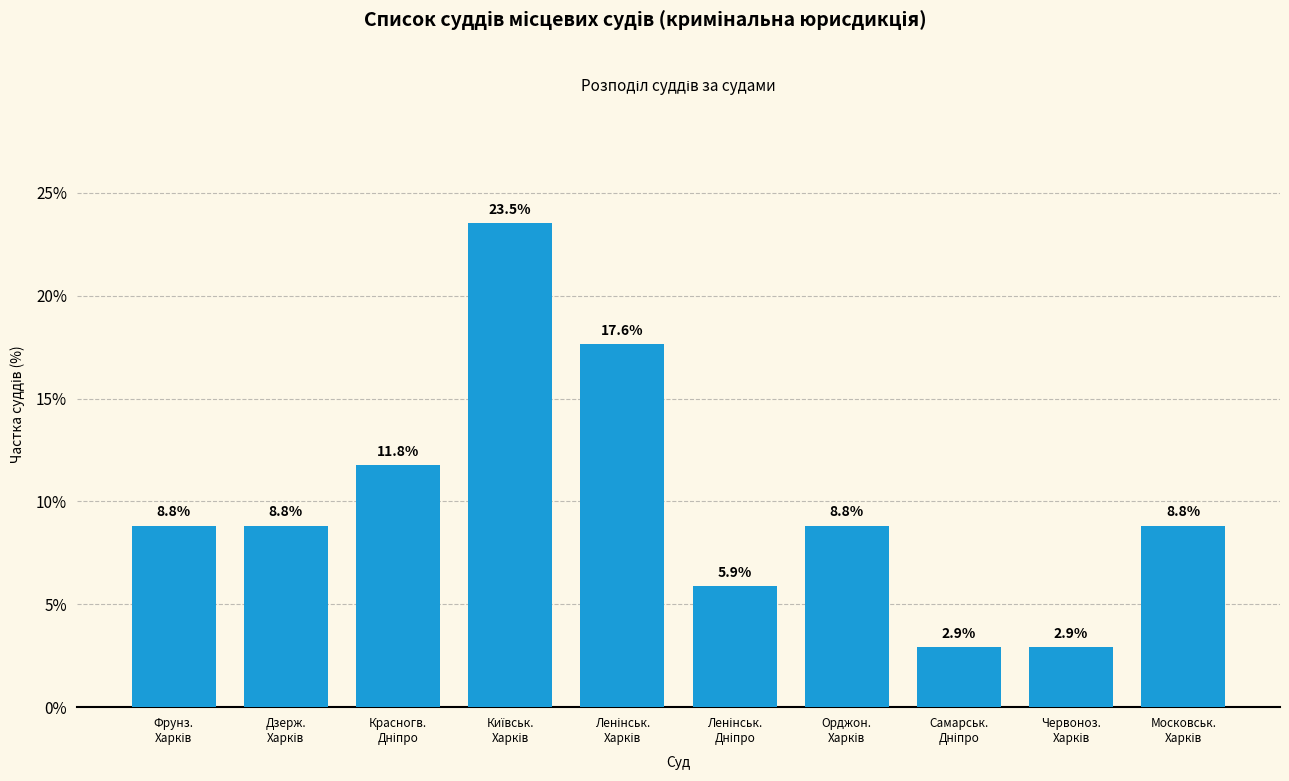

Reading left to right, list all the values displayed in this chart.

8.8	8.8	11.8	23.5	17.6	5.9	8.8	2.9	2.9	8.8